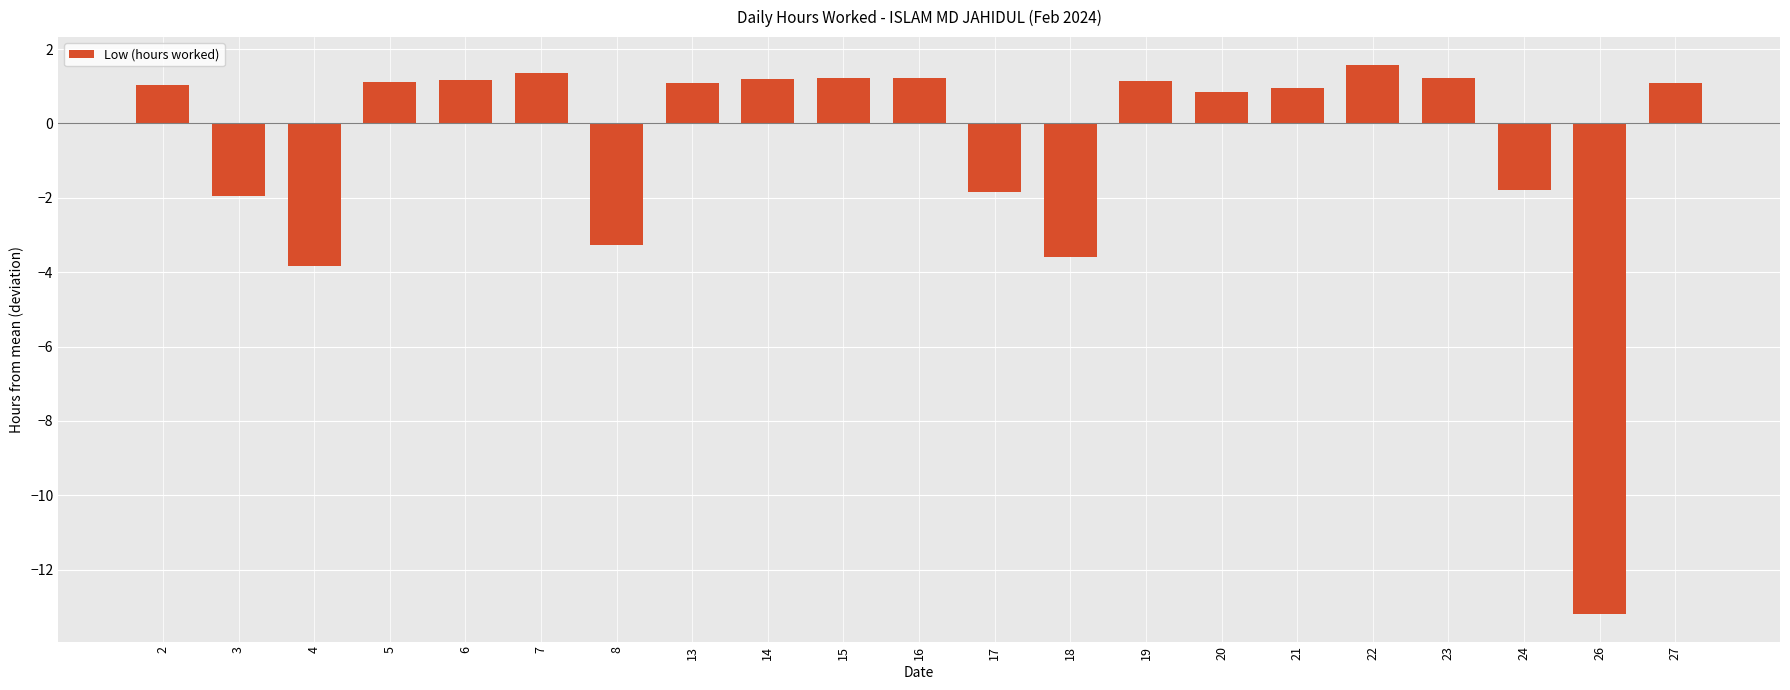

What is the maximum value shown in the chart?

1.6